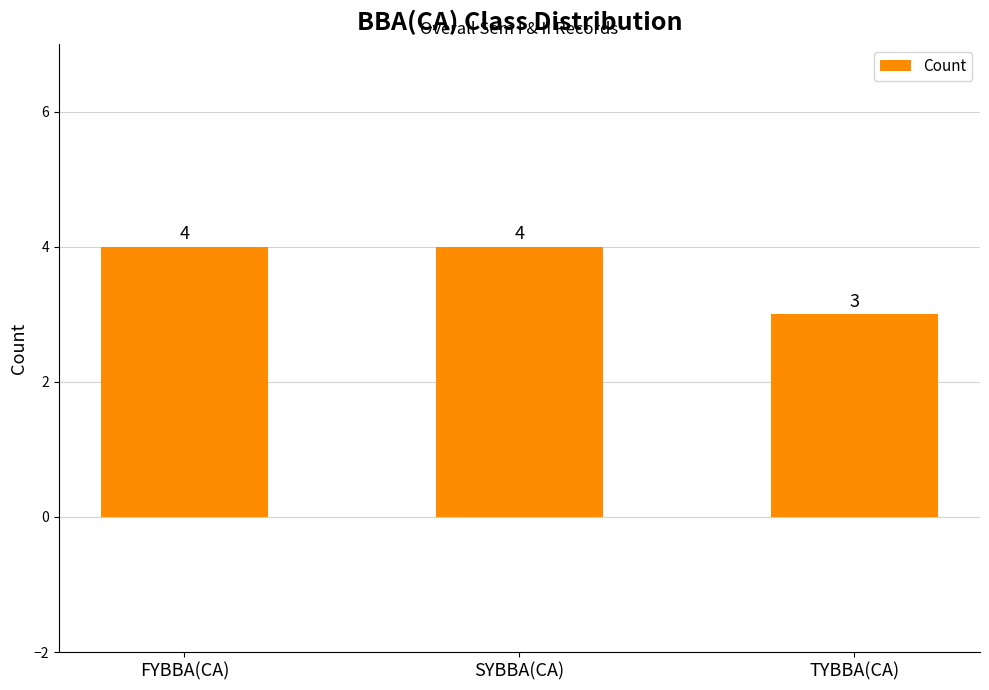

What is the average value?

4